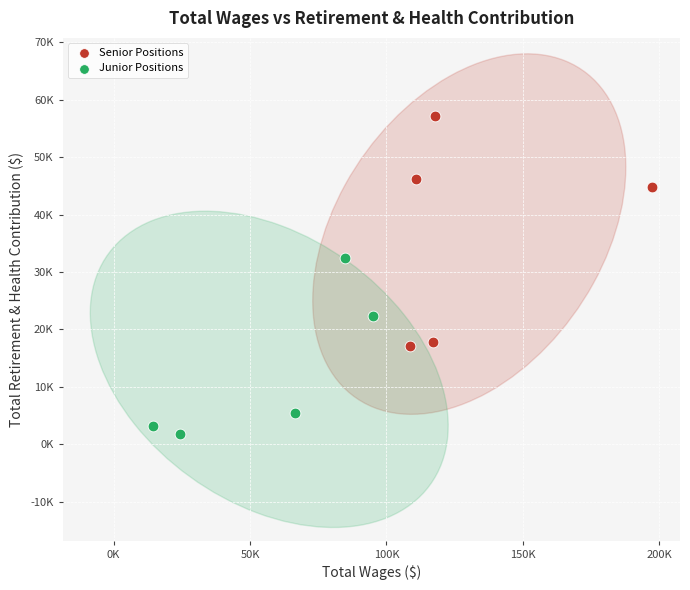

What are all the series names shown in the legend?

Senior Positions, Junior Positions